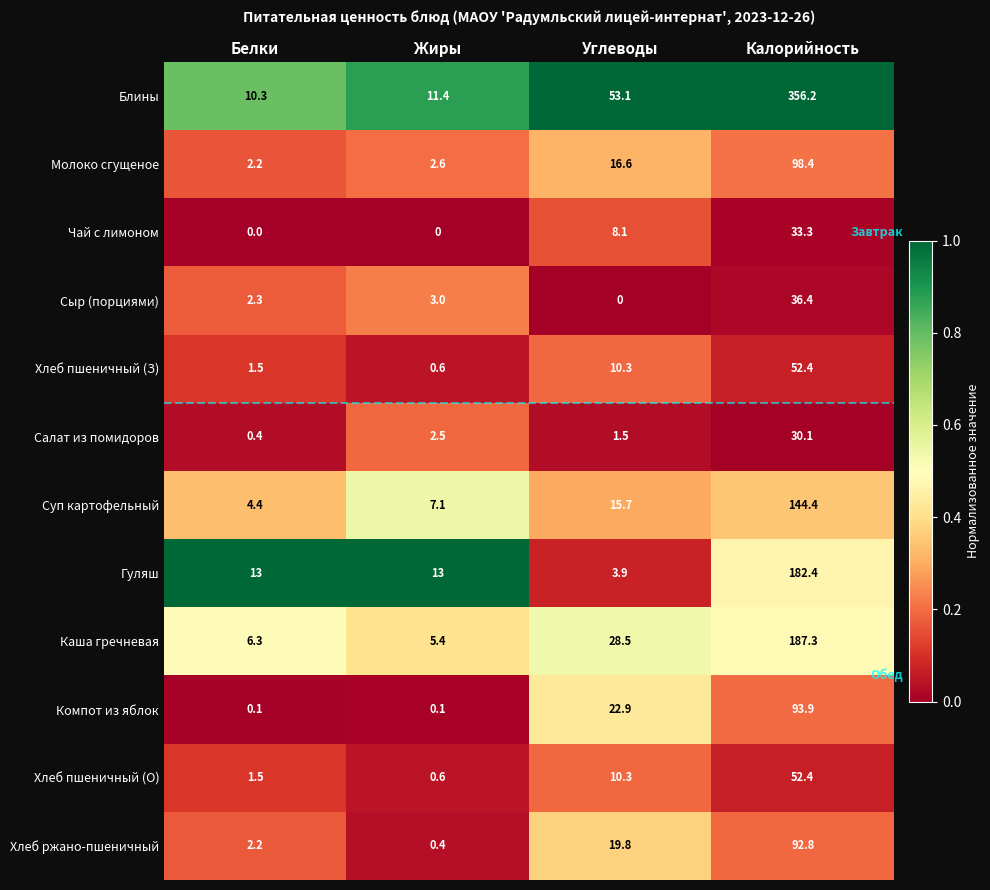

Rank the categories by Блины value from highest to lowest.

Калорийность, Углеводы, Жиры, Белки